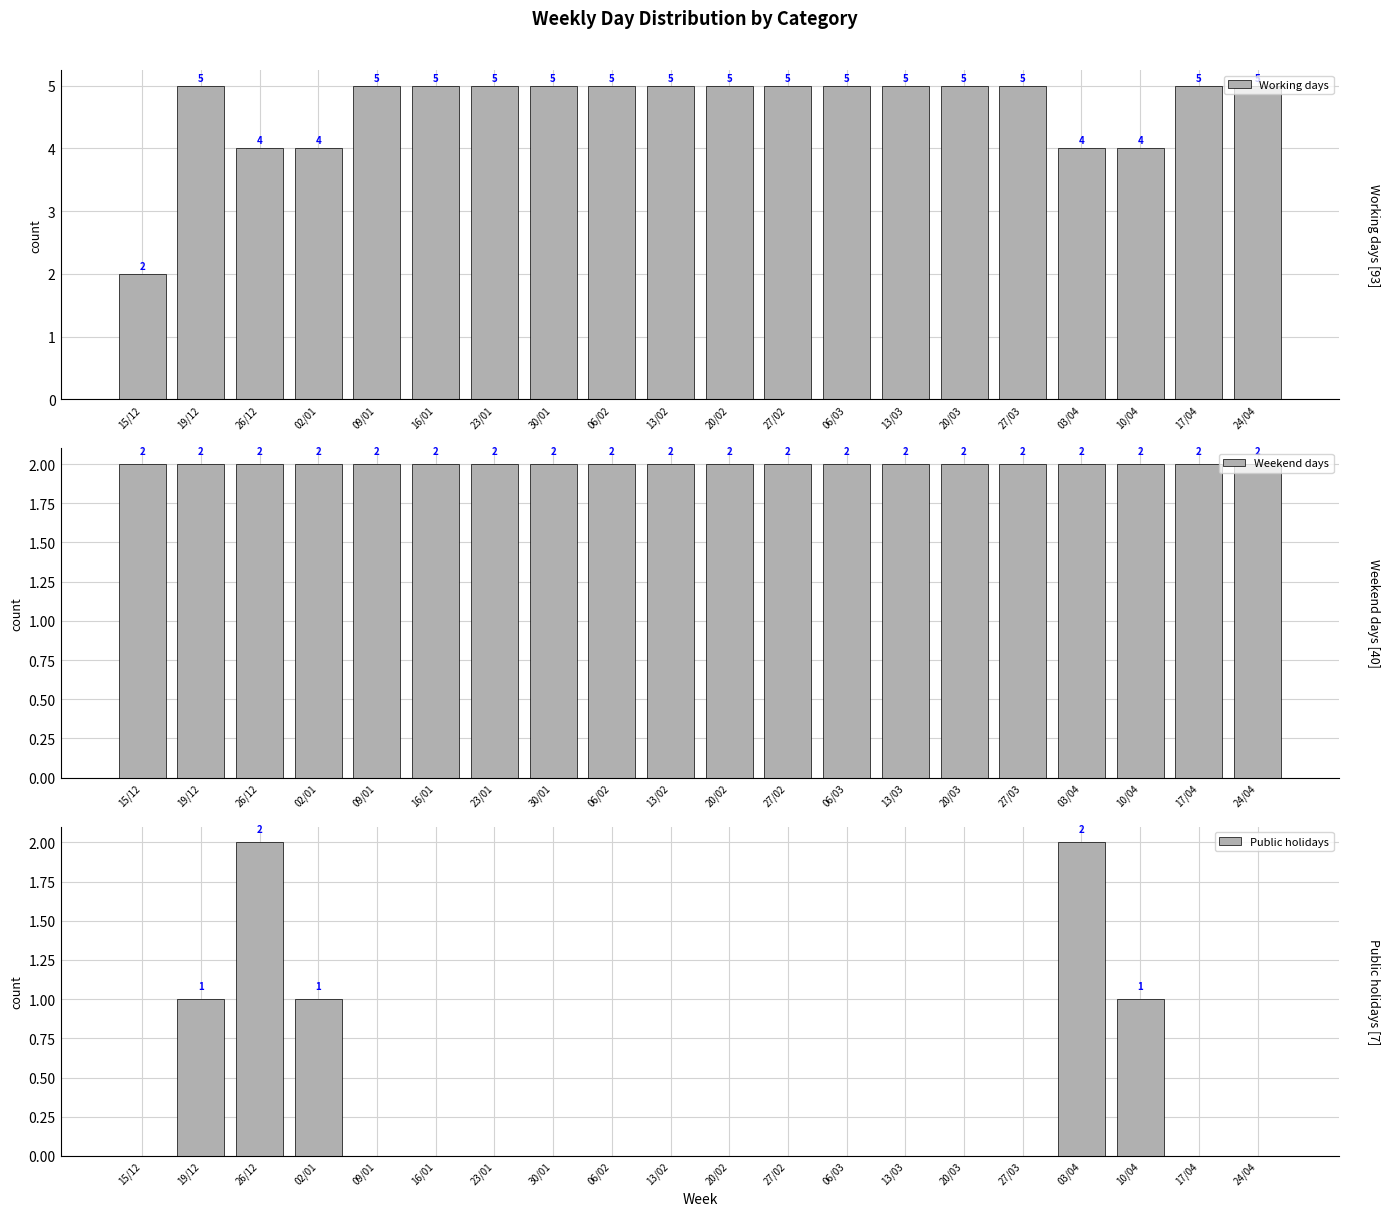

How many bars are there in each group?

3